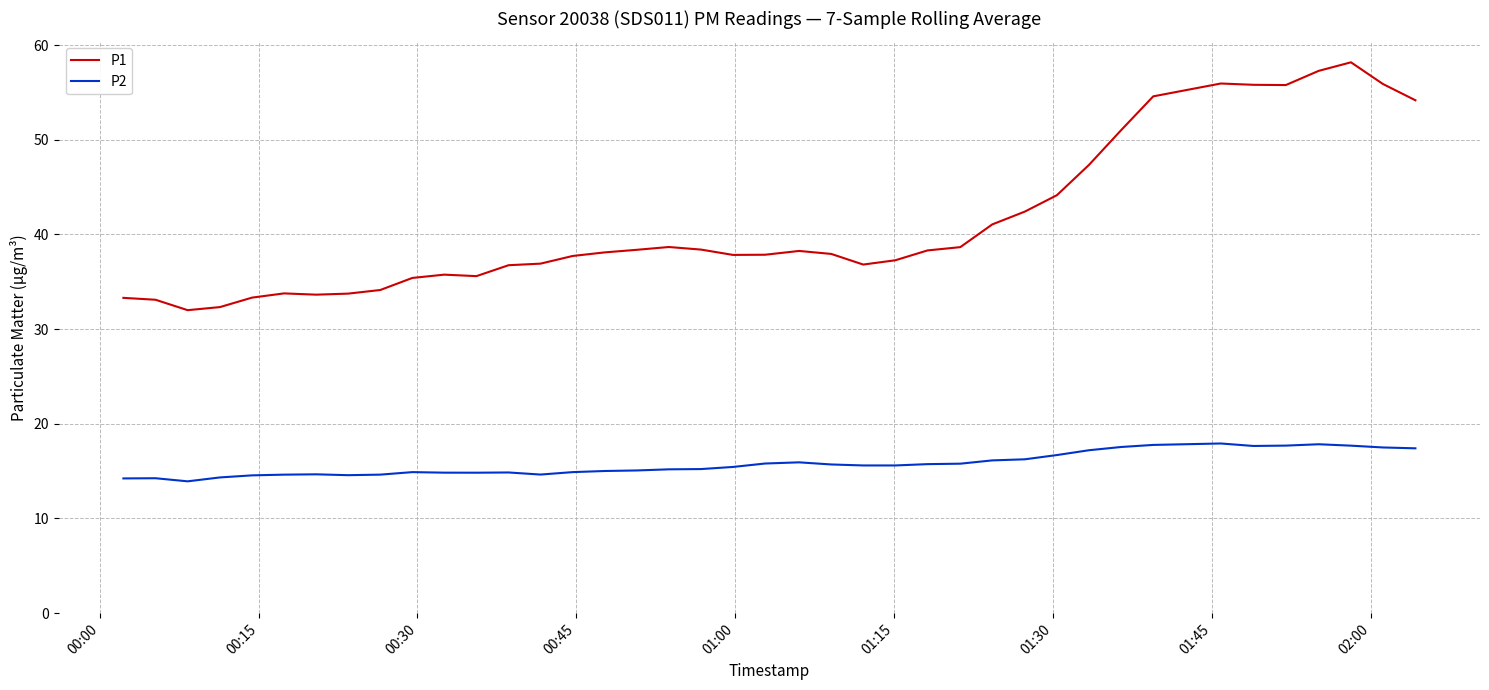

Count the number of categories in the chart.

40